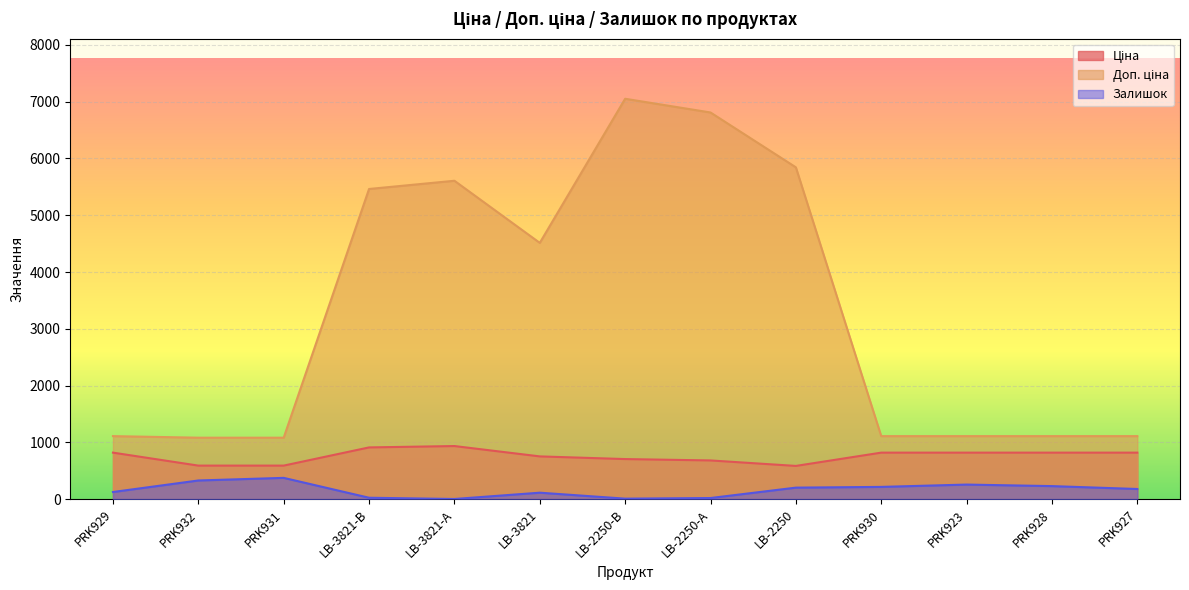

What is the difference between the maximum and minimum values in the Ціна series?

350.1